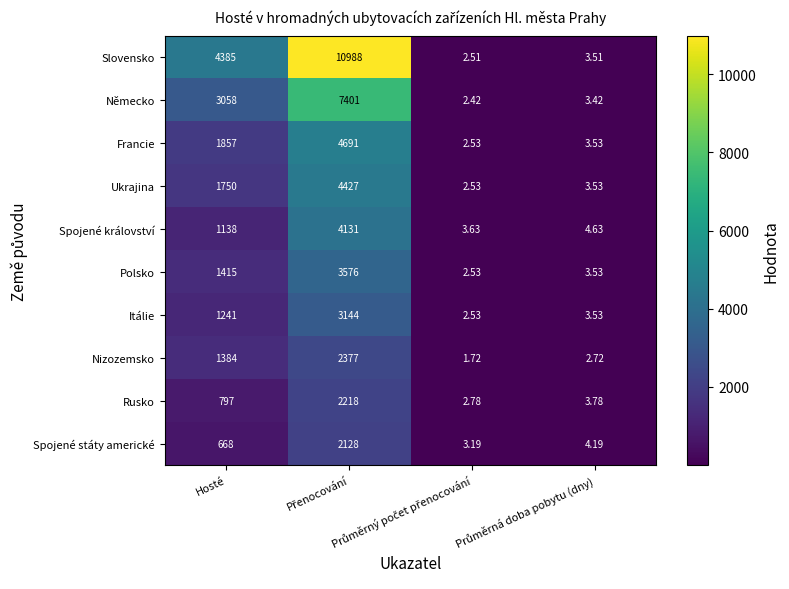

At how many categories does at least one series exceed 204?

2